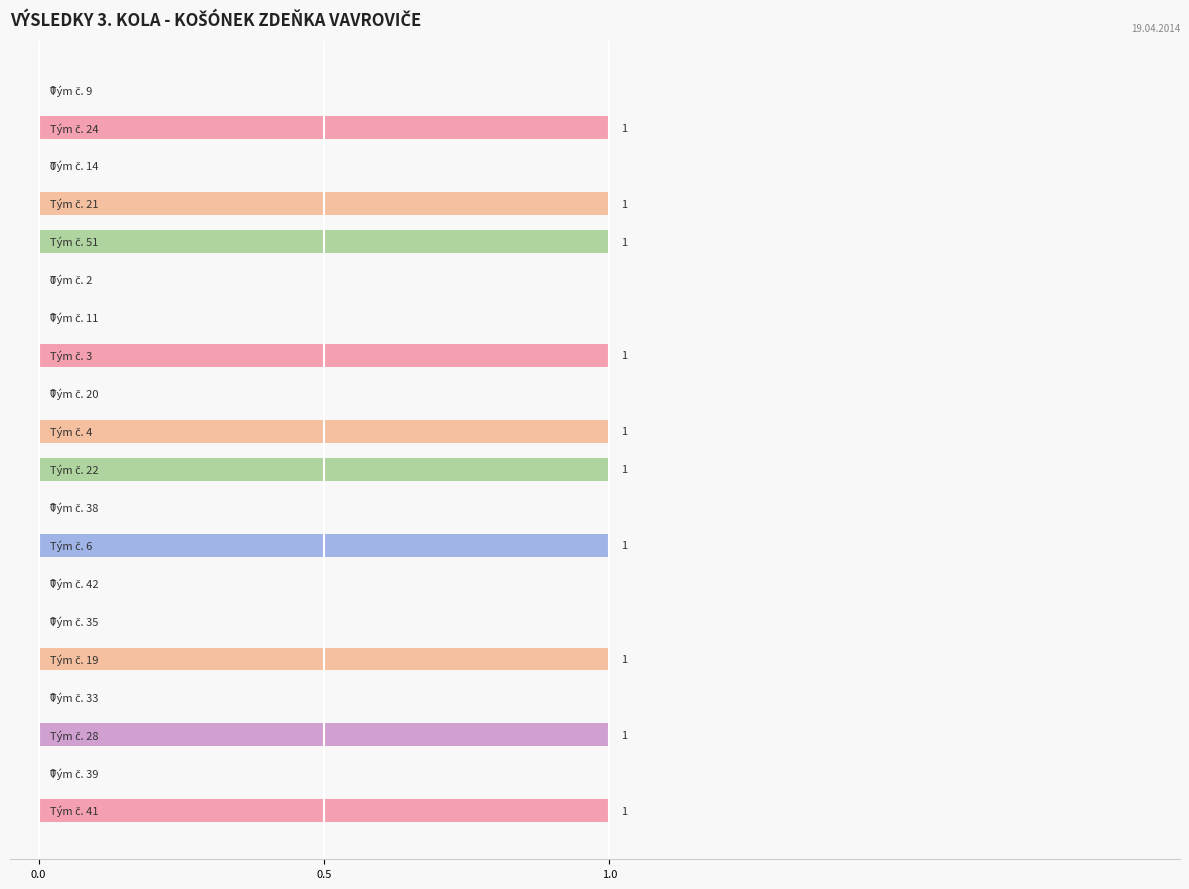

Are the bars horizontal?

Yes